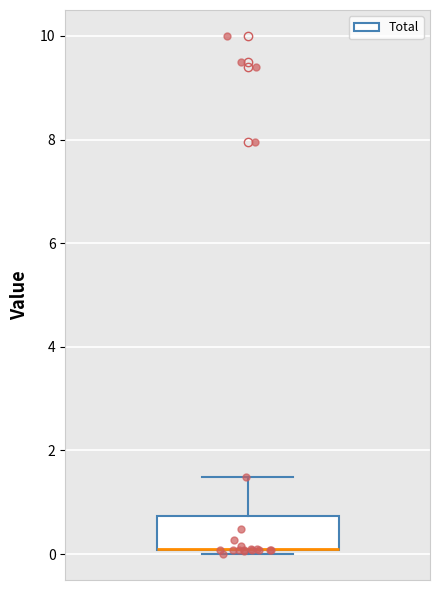

Read this box plot against the y-axis: the position of the median line, the range covered by the box, and the ends of both whiskers. The values are not printed on the chart, so give them approximately, as read against the axis.

median 0.0 (drawn on the box's lower edge), box 0.0 to 0.8, whiskers 0.0 (just below the box's lower edge) to 1.4